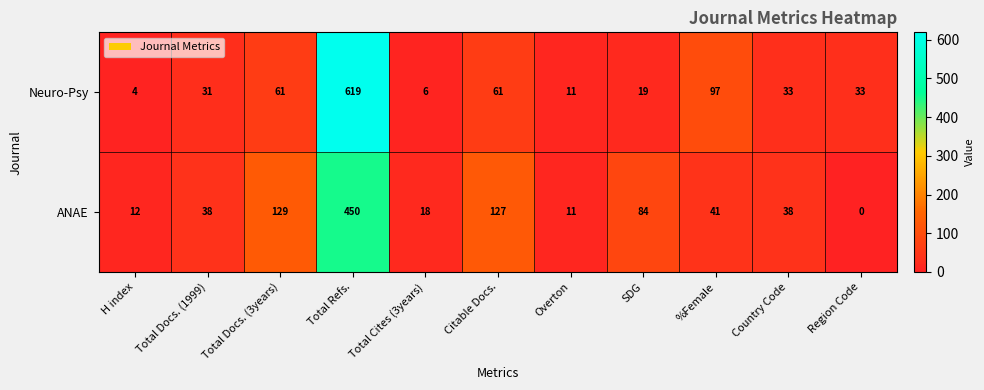

Count the number of data series in this chart.

2